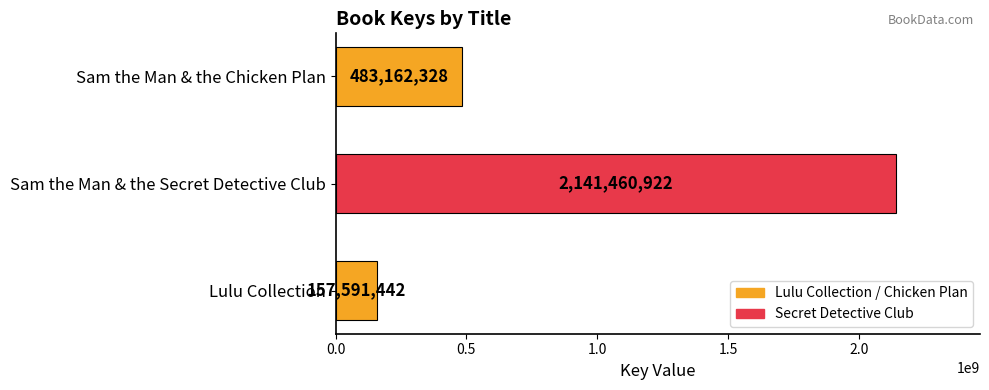

What is the approximate value at Sam the Man & the Secret Detective Club, to the nearest 10?

2141460920